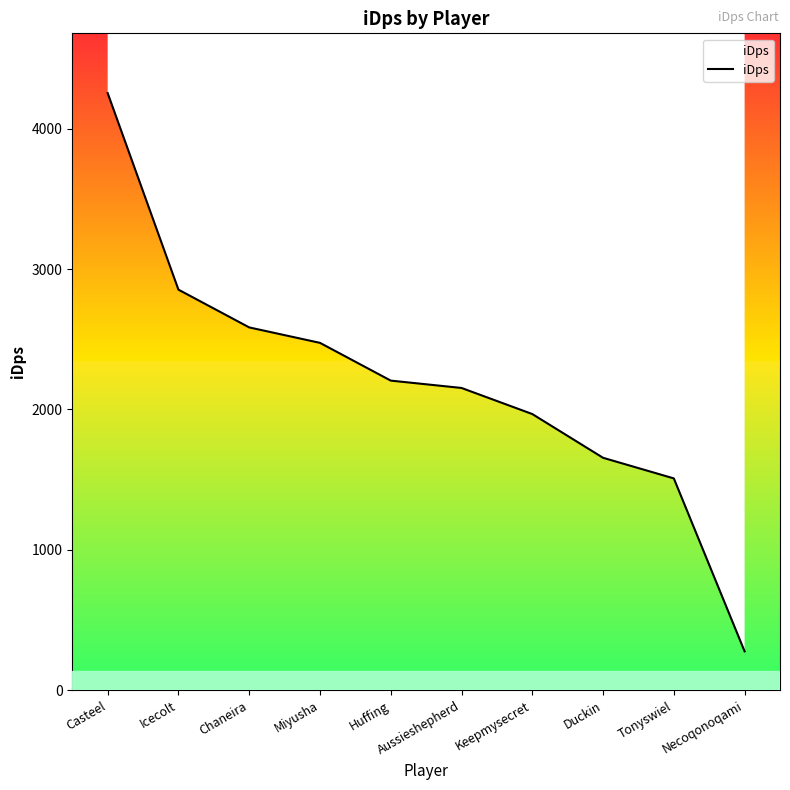

Does the chart display data point markers on the line(s)?

No